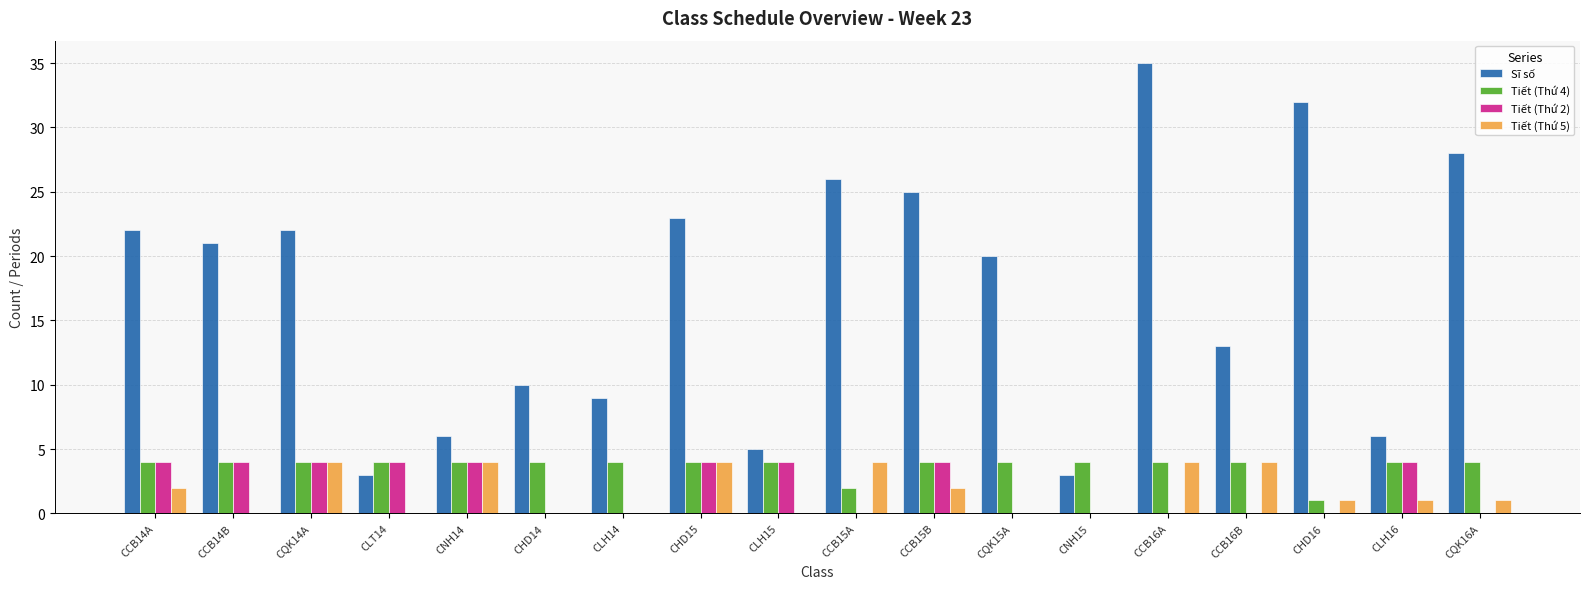

Does the chart contain stacked bars?

No